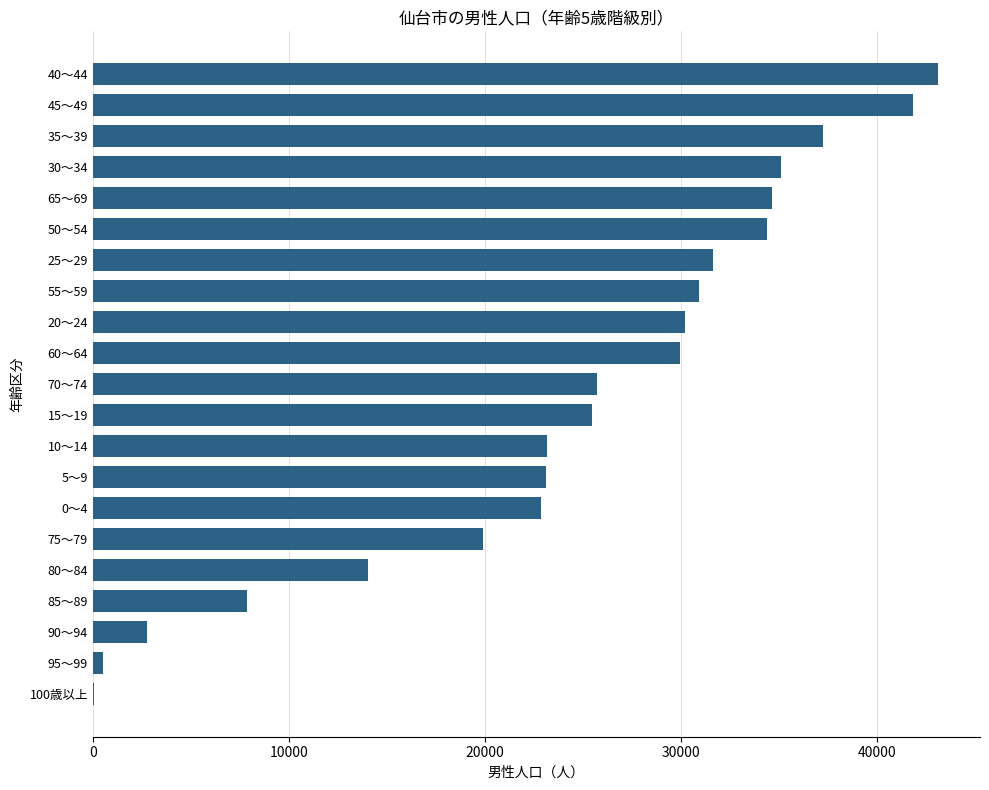

Count the number of categories in the chart.

21